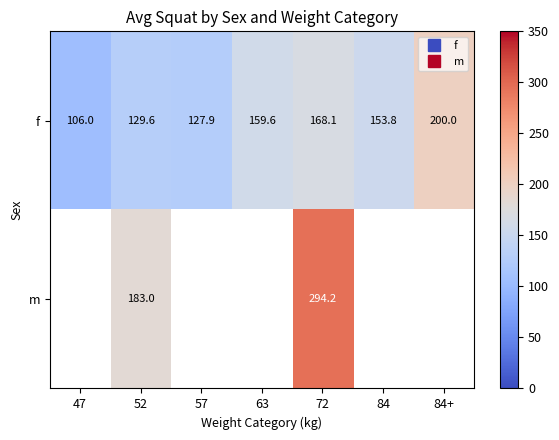

What is the difference between the f values at 57 and 52?

1.7